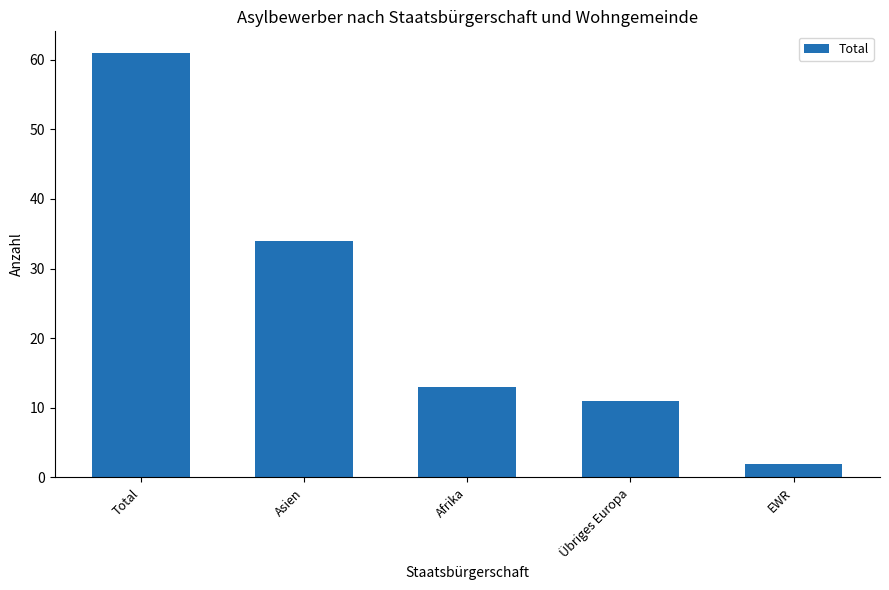

What is the greatest value displayed?

61